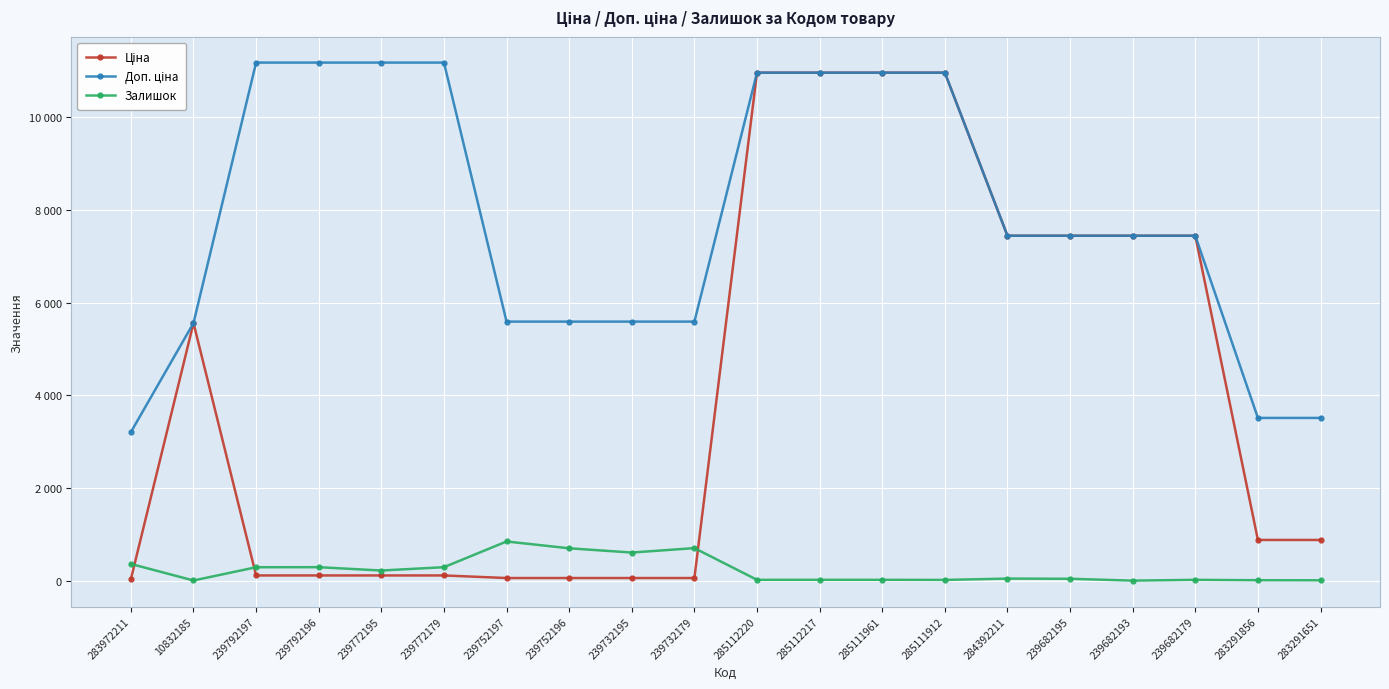

At which category does Залишок reach its first local peak?

239792196